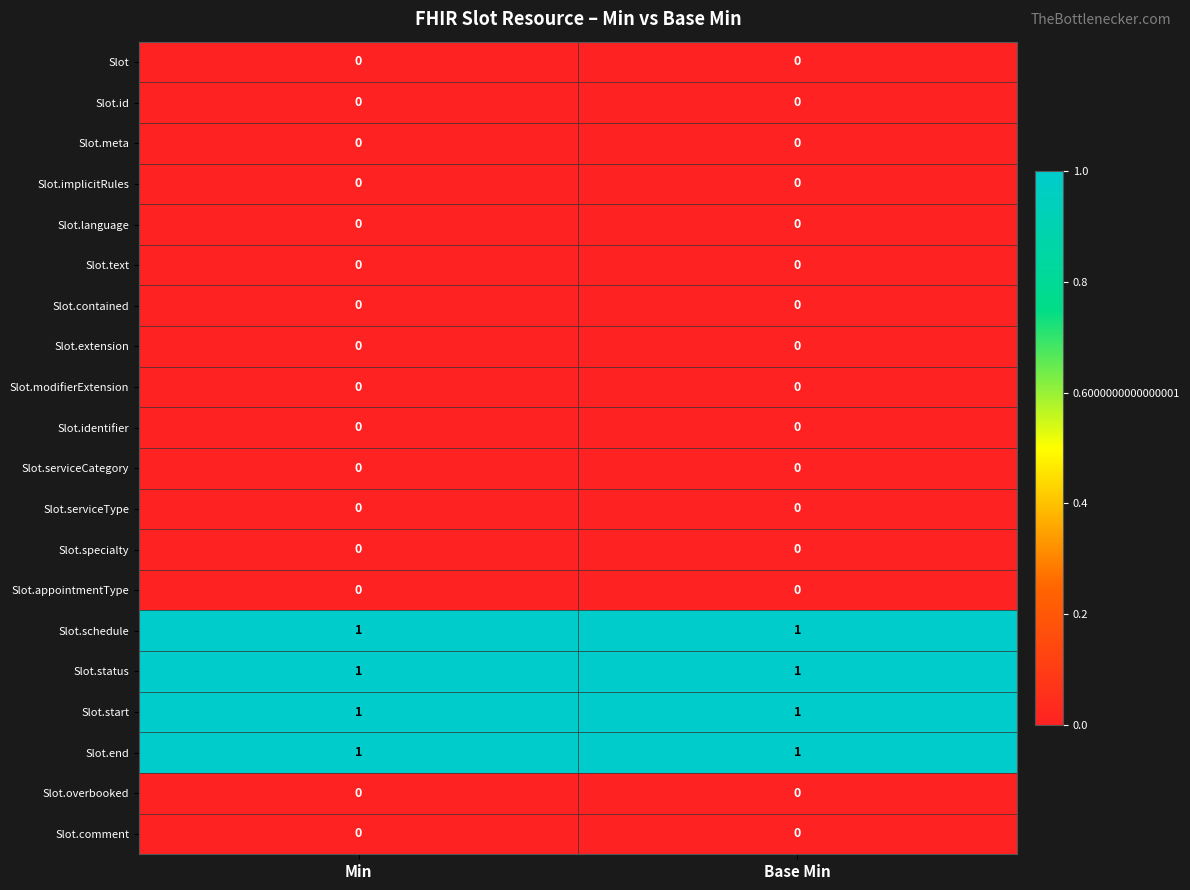

The value of Slot.id at Min is 0. True or false?

True